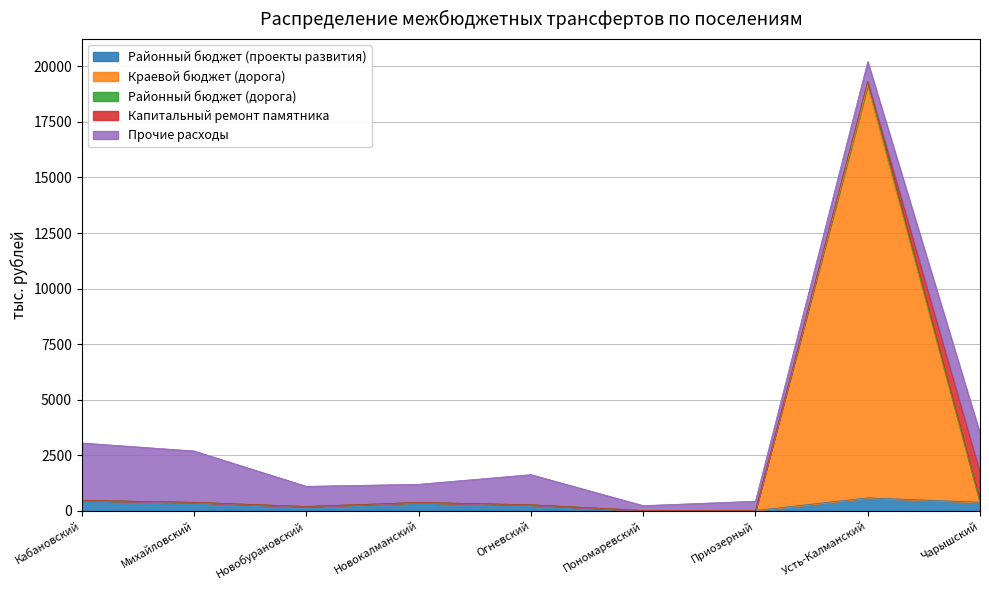

Does the chart have visible grid lines?

Yes